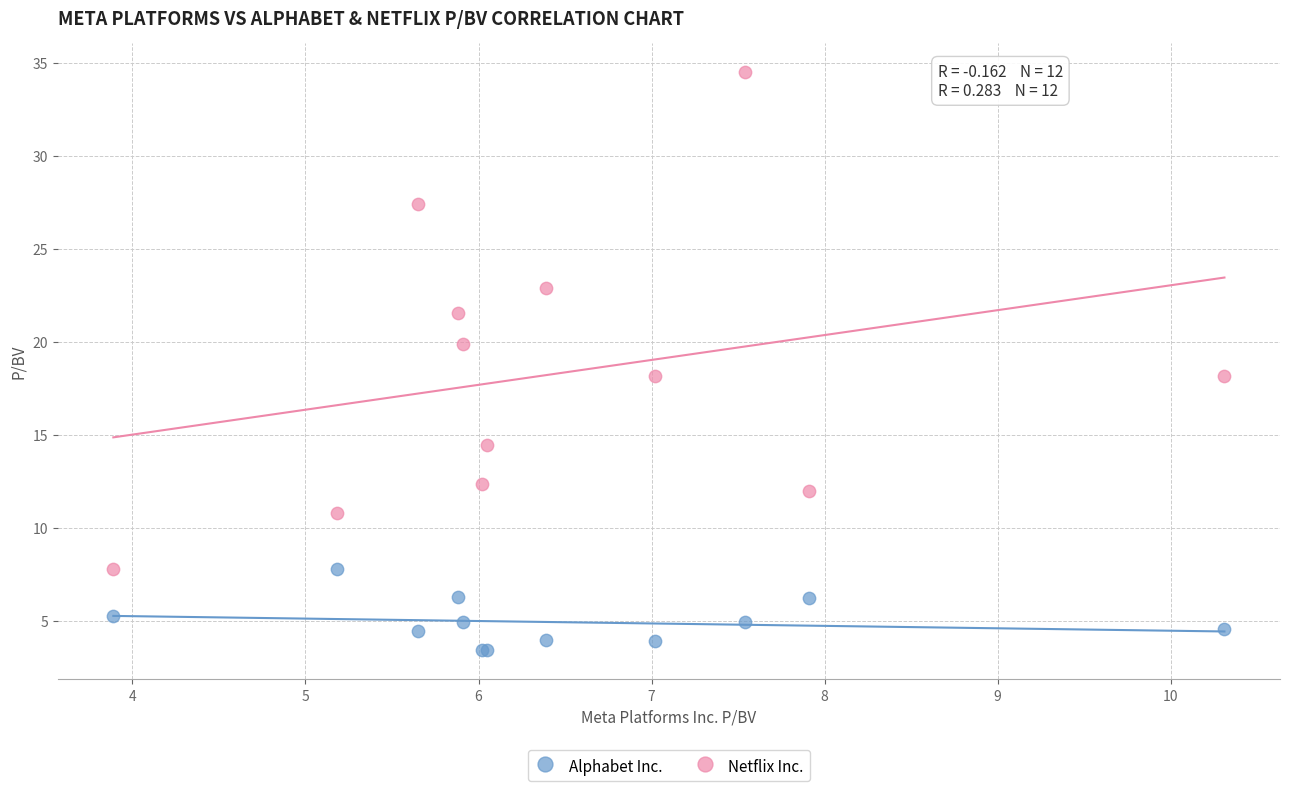

Which series reaches the maximum Y coordinate?

Netflix Inc.